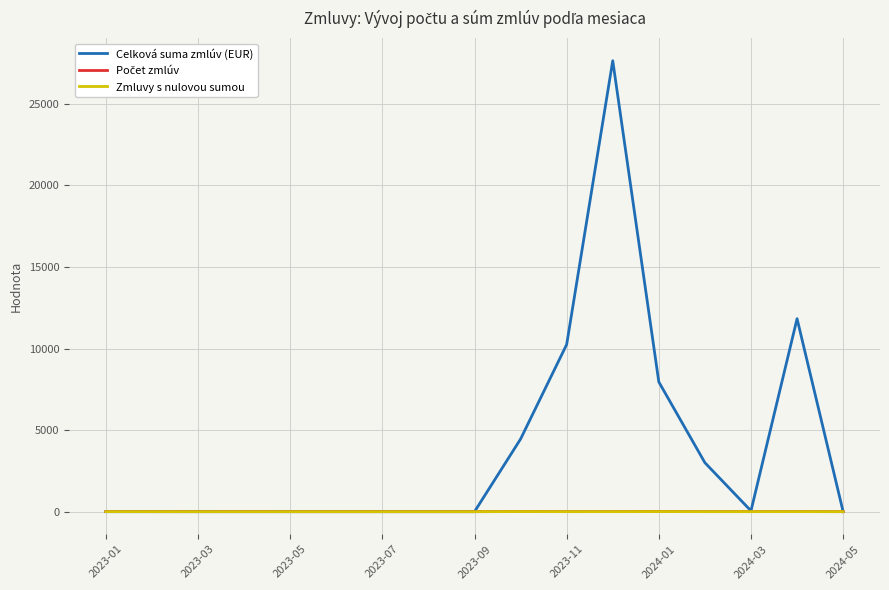

Which series has the widest spread of values?

Celková suma zmlúv (EUR)